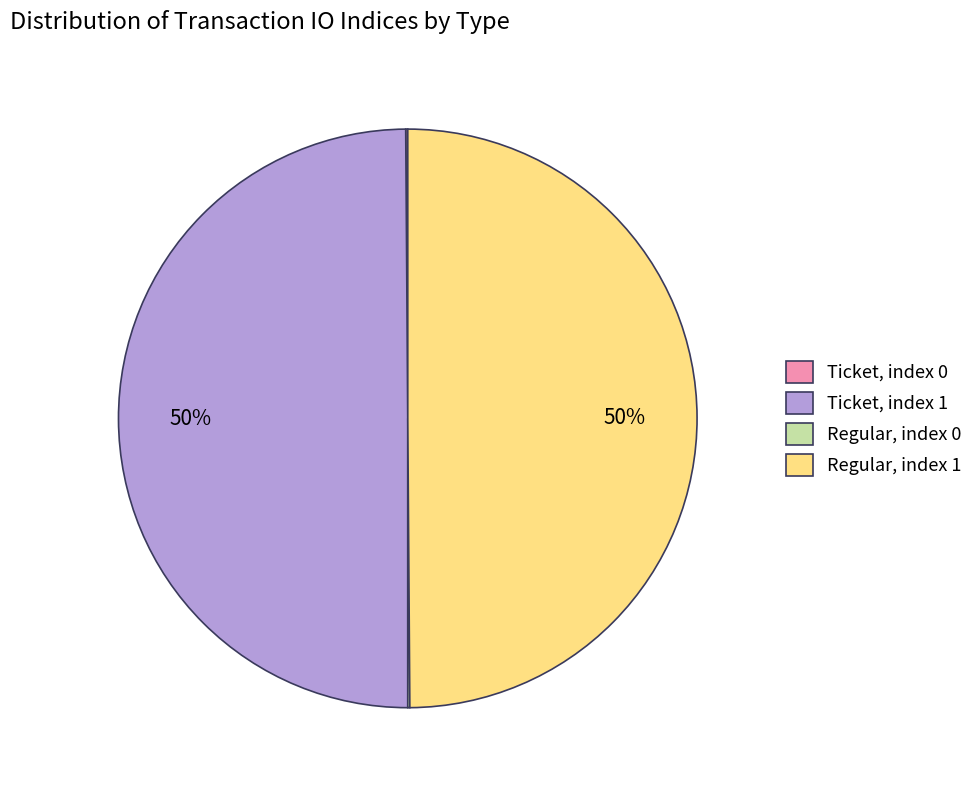

To the nearest percent, what portion does Ticket, index 1 represent?

50%